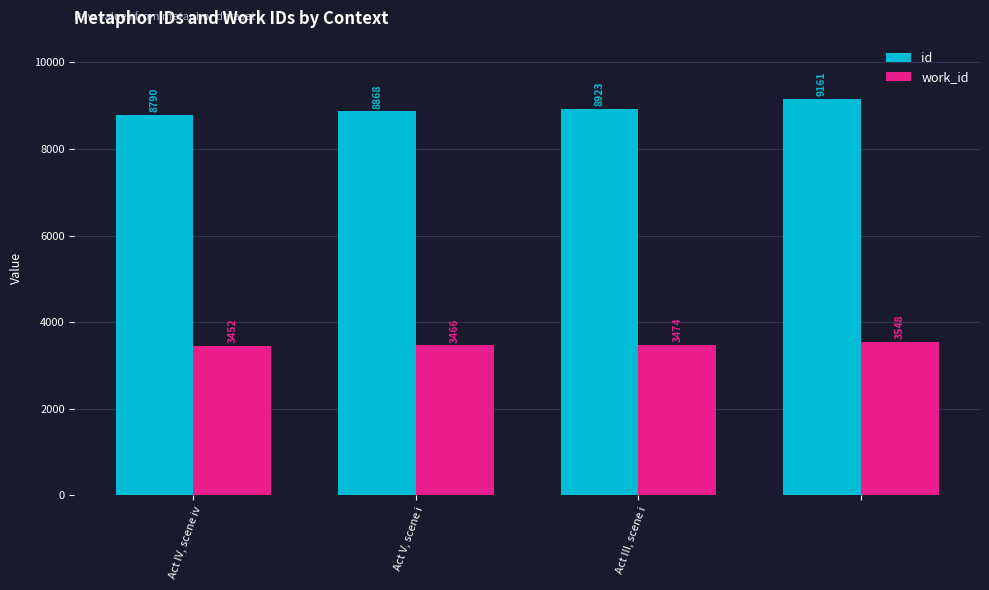

What is the difference between the maximum and minimum values in the id series?

371